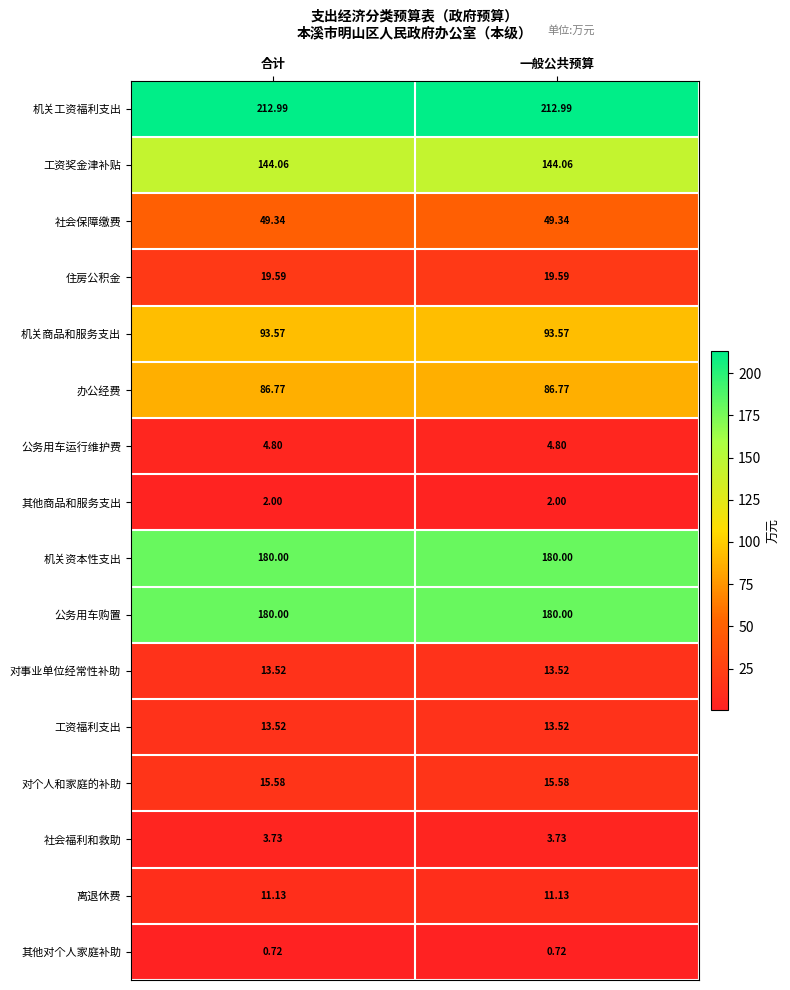

What is the total value across all series at 合计?

1031.3